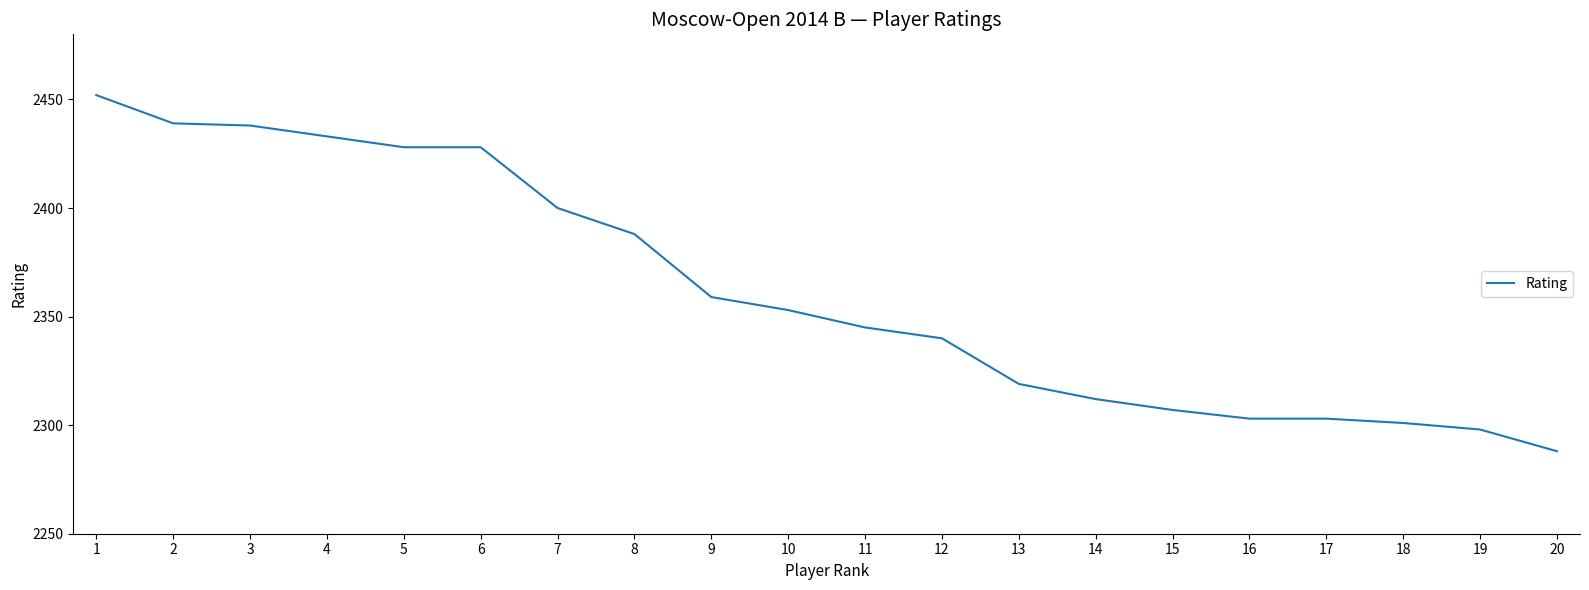

Reading left to right, what are all the values shown in this chart?

1=2452	2=2439	3=2438	4=2433	5=2428	6=2428	7=2400	8=2388	9=2359	10=2353	11=2345	12=2340	13=2319	14=2312	15=2307	16=2303	17=2303	18=2301	19=2298	20=2288